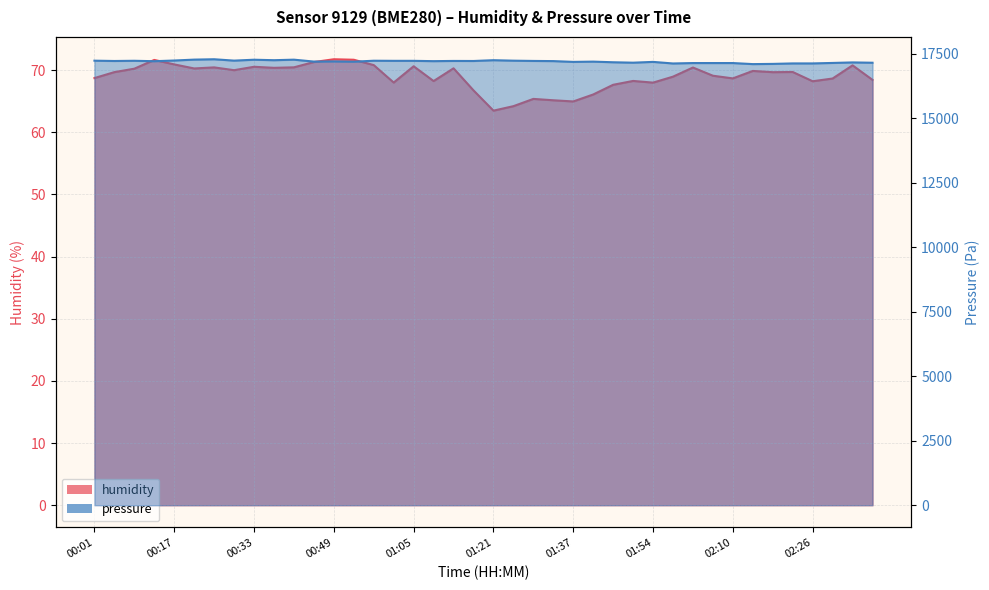

Rank the series by their maximum value, from highest to lowest.

pressure, humidity